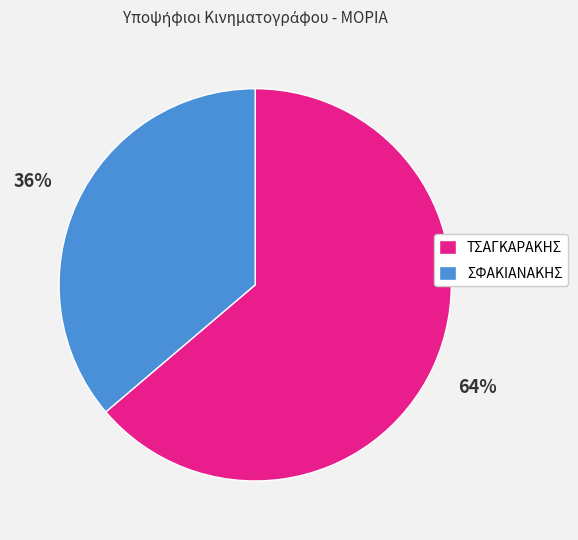

Is it true that ΣΦΑΚΙΑΝΑΚΗΣ is 36% of the pie?

True